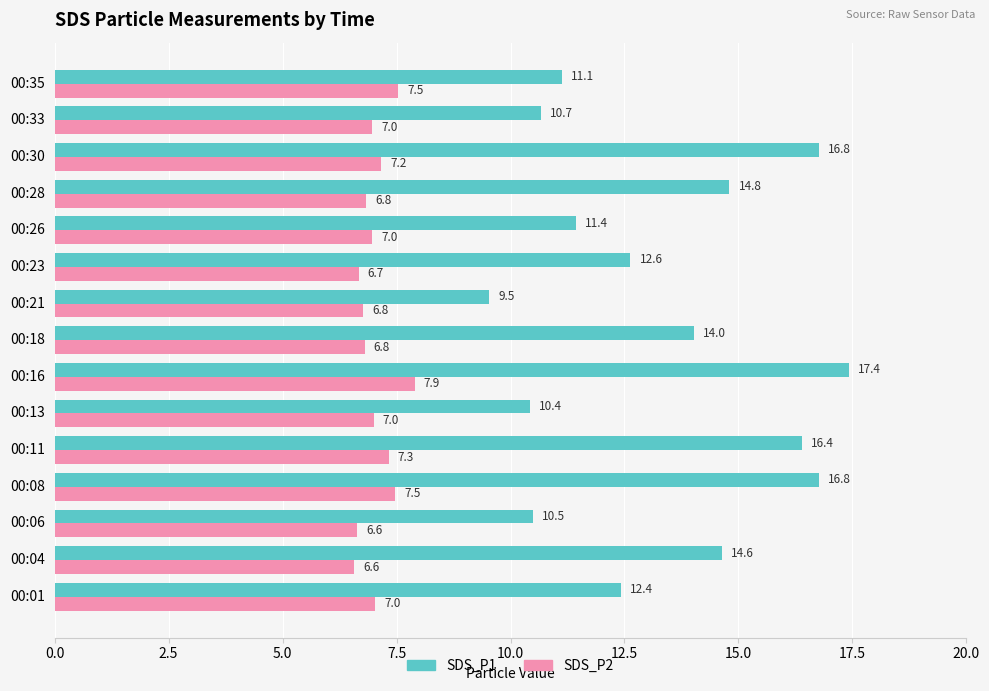

Which series has the largest range (max minus min)?

SDS_P1